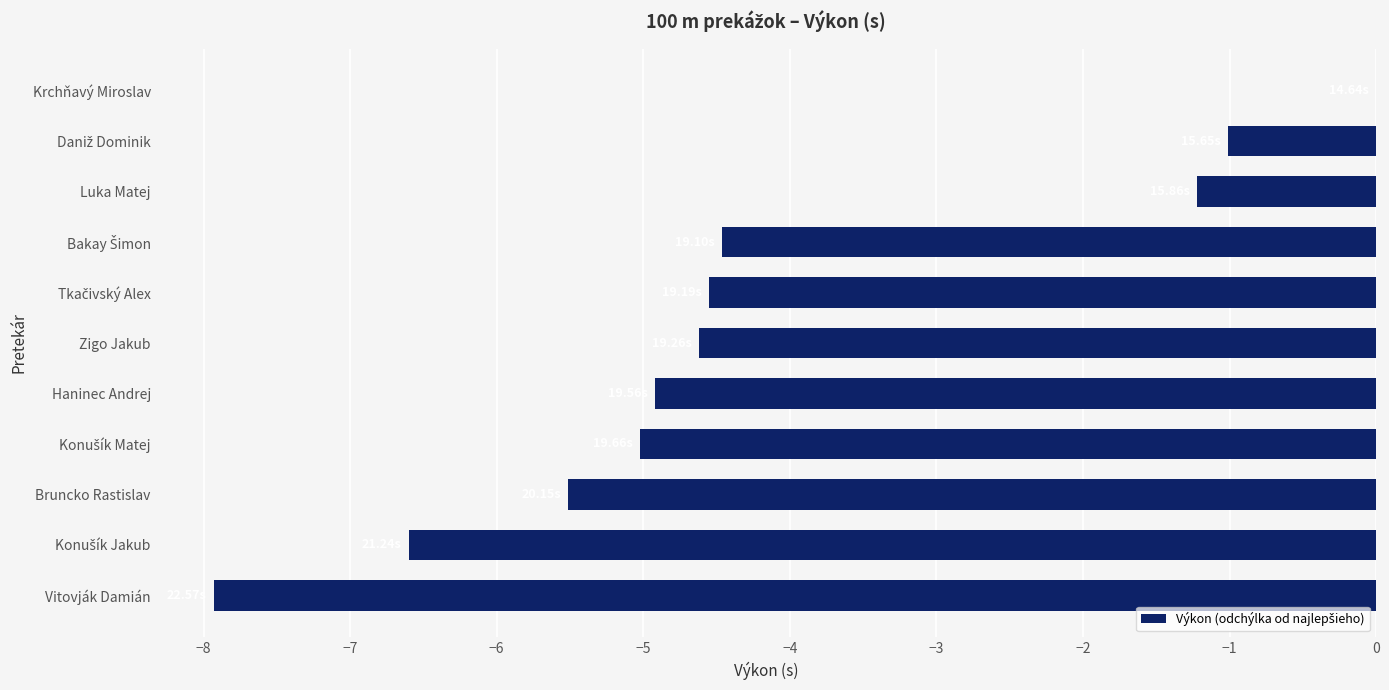

What is the change in value from Luka Matej to Vitovják Damián?

-6.7